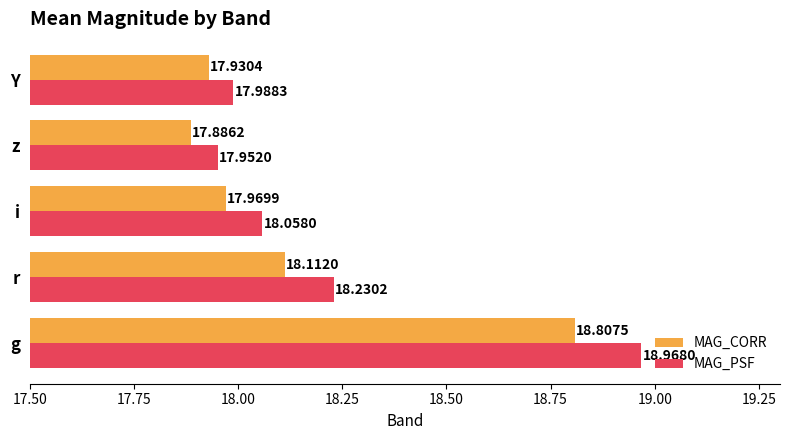

List the series in order of their peak value, lowest first.

MAG_CORR, MAG_PSF